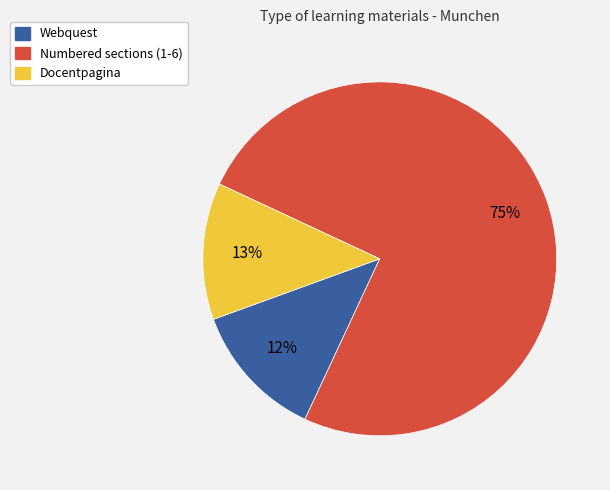

Does any single category account for the majority?

Yes